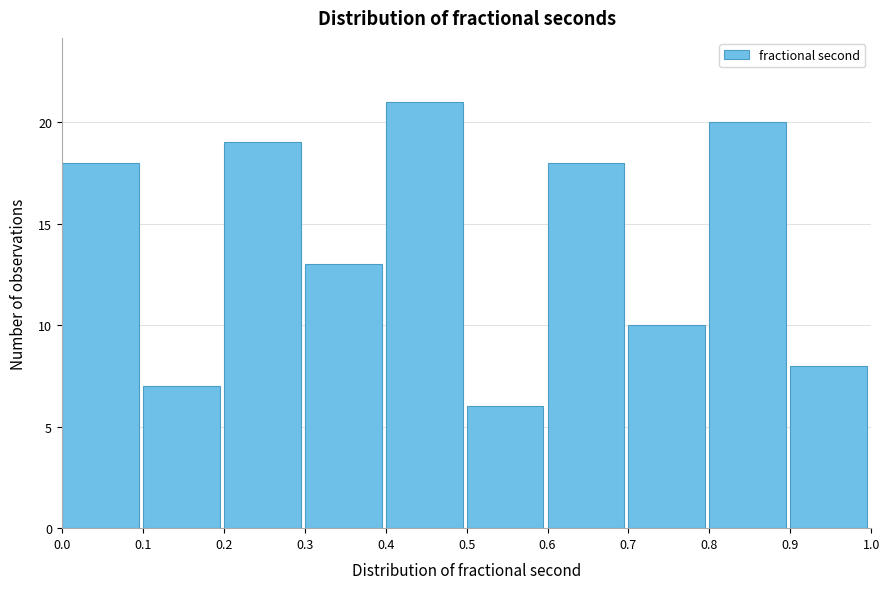

Reading left to right, transcribe this chart: for each bar, give the range it covers on the x-axis and its height. The values are not printed on the chart, so give them approximately, as read against the axis.

0.0 to 0.1: 18
0.1 to 0.2: 7
0.2 to 0.3: 19
0.3 to 0.4: 13
0.4 to 0.5: 21
0.5 to 0.6: 6
0.6 to 0.7: 18
0.7 to 0.8: 10
0.8 to 0.9: 20
0.9 to 1.0: 8